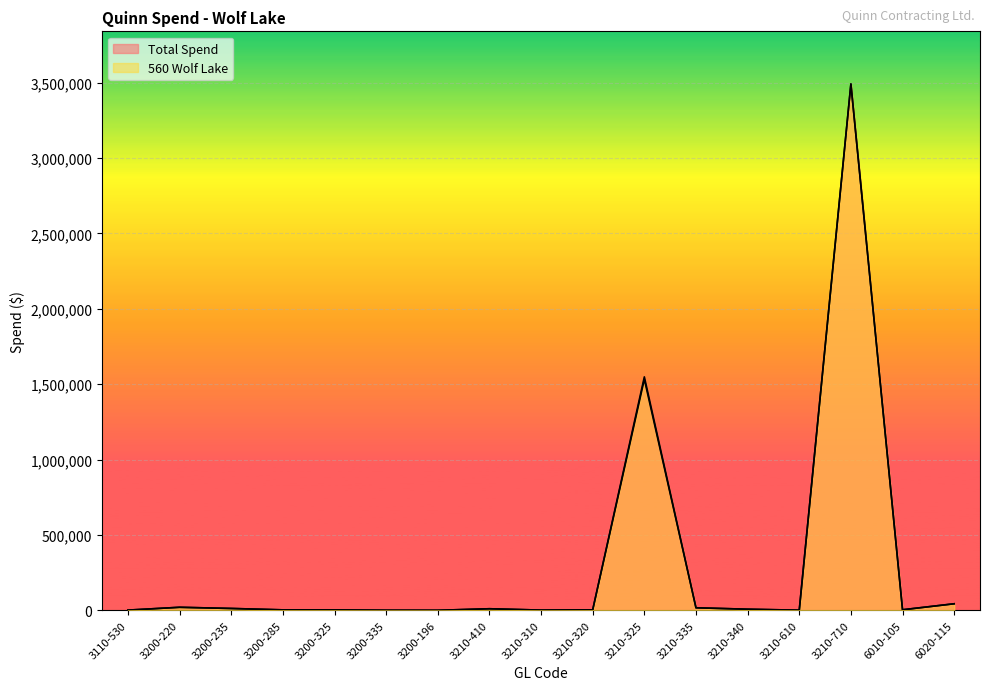

How many values in the Total Spend series exceed 3707?

9